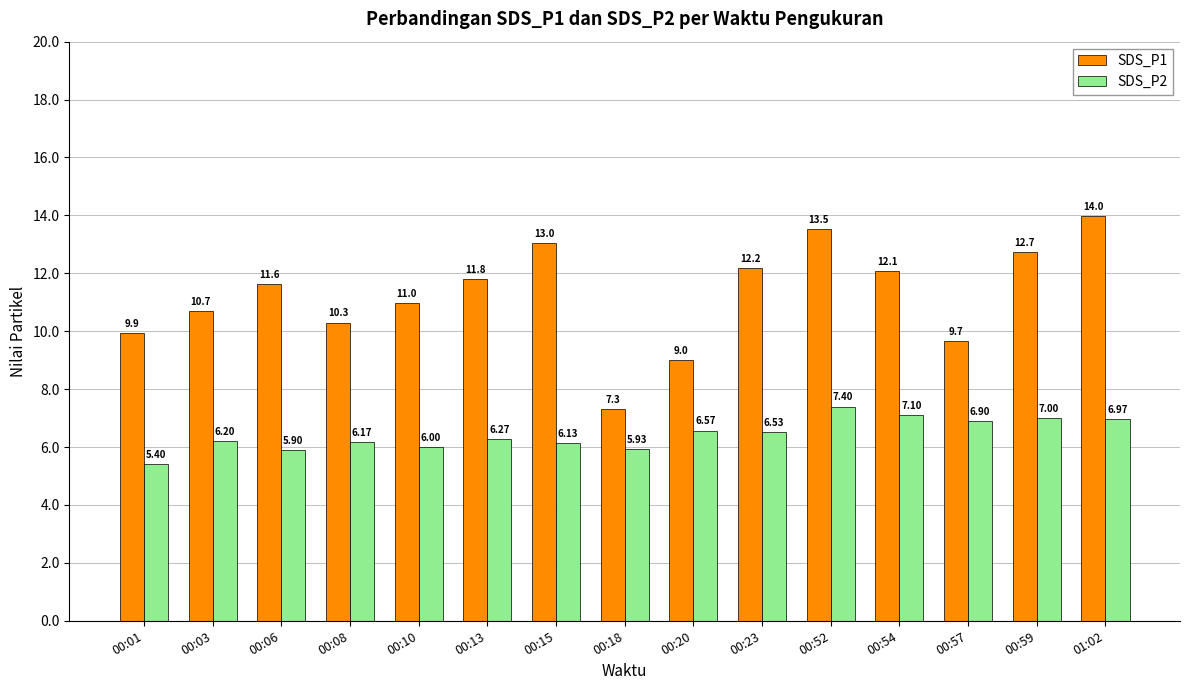

What is the label of the 8th bar from the left?

00:18